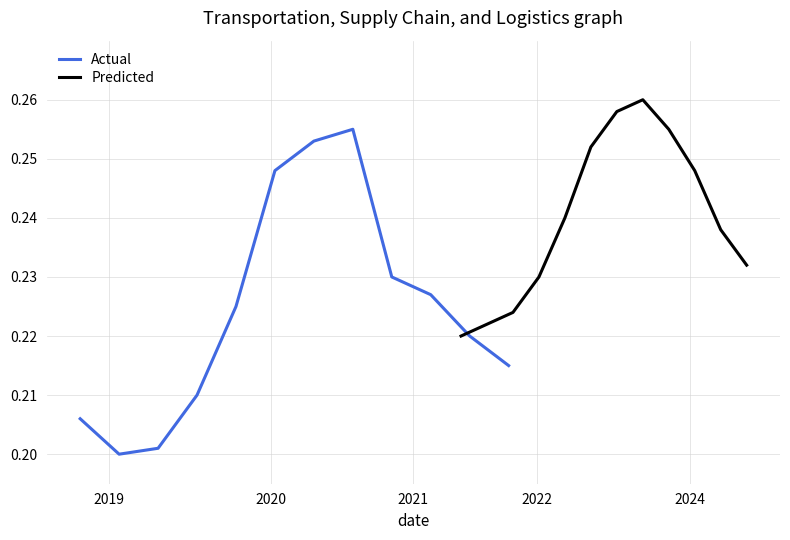

True or false: Predicted and Actual cross at least once.

False